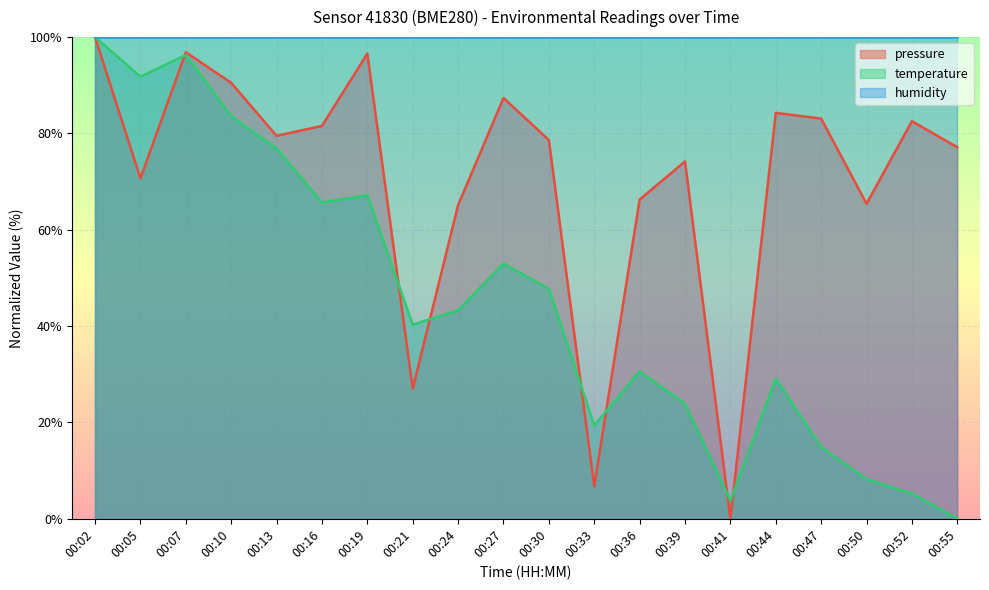

Does the chart display data point markers on the line(s)?

No